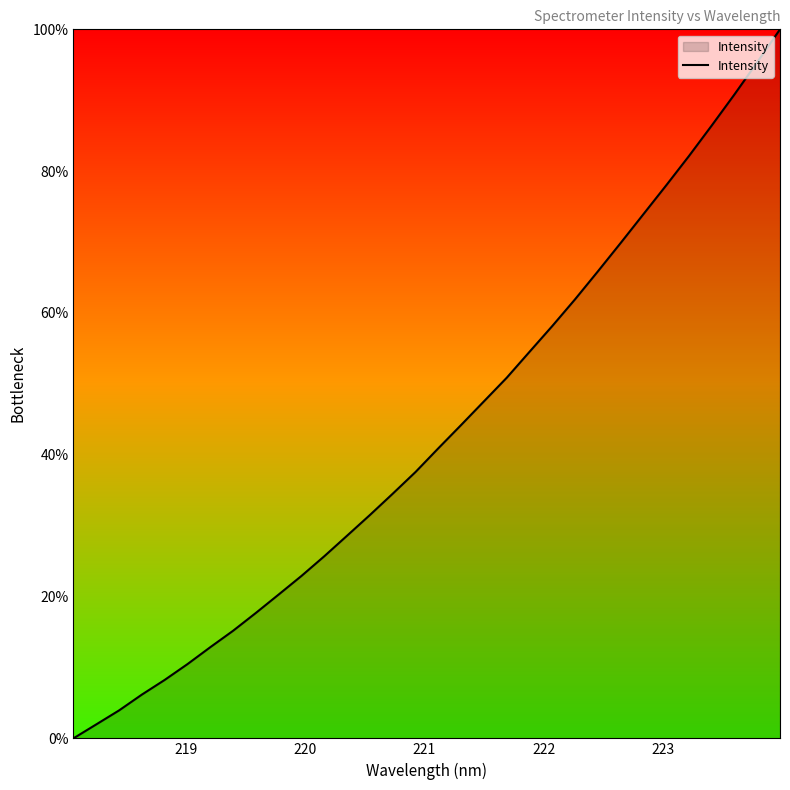

What is the greatest value displayed?

100.0